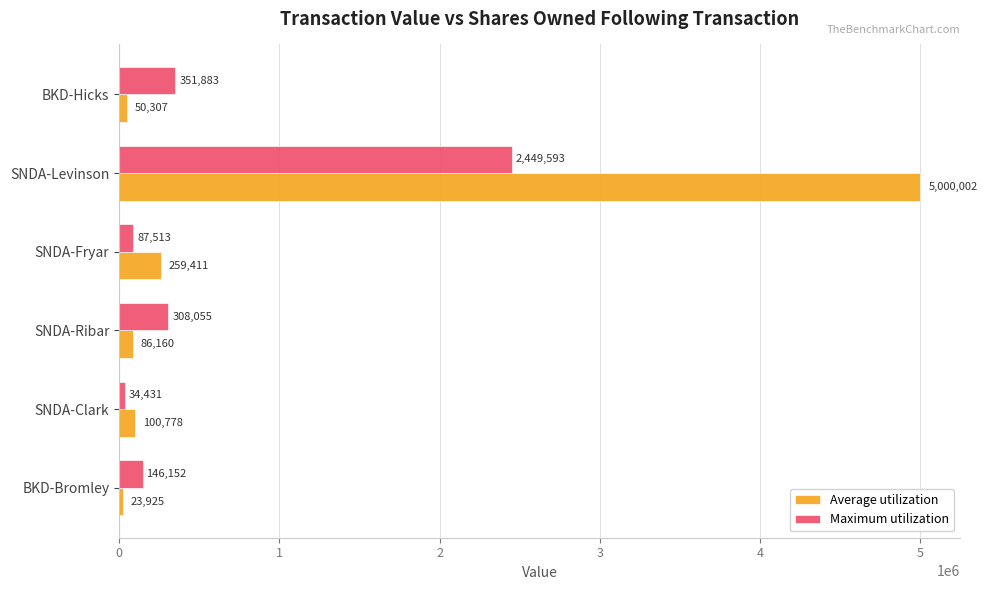

Rank the categories by Maximum utilization value from highest to lowest.

SNDA-Levinson, BKD-Hicks, SNDA-Ribar, BKD-Bromley, SNDA-Fryar, SNDA-Clark